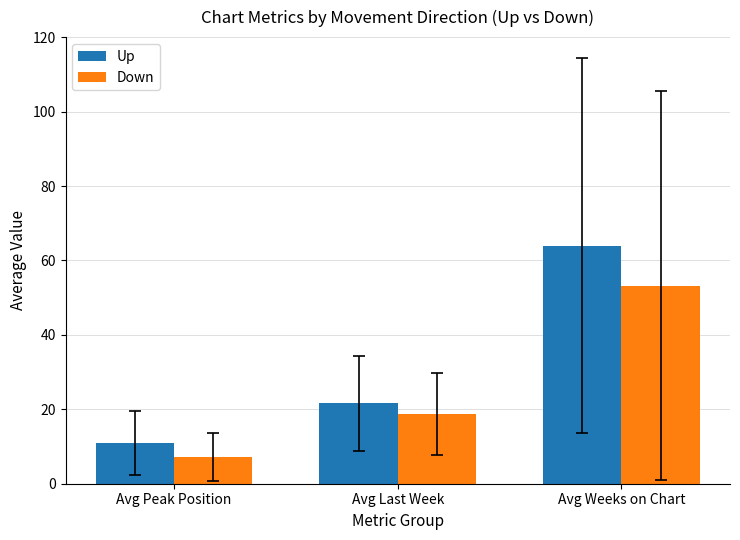

What is the value of the Up bar at the 2nd from the left?

21.6